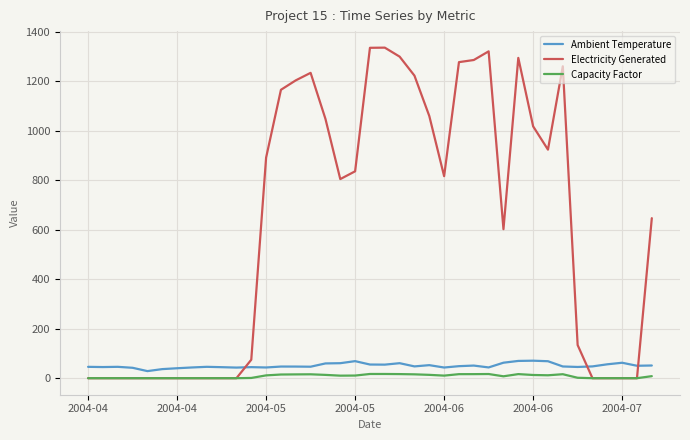

Which series has the largest range (max minus min)?

Electricity Generated